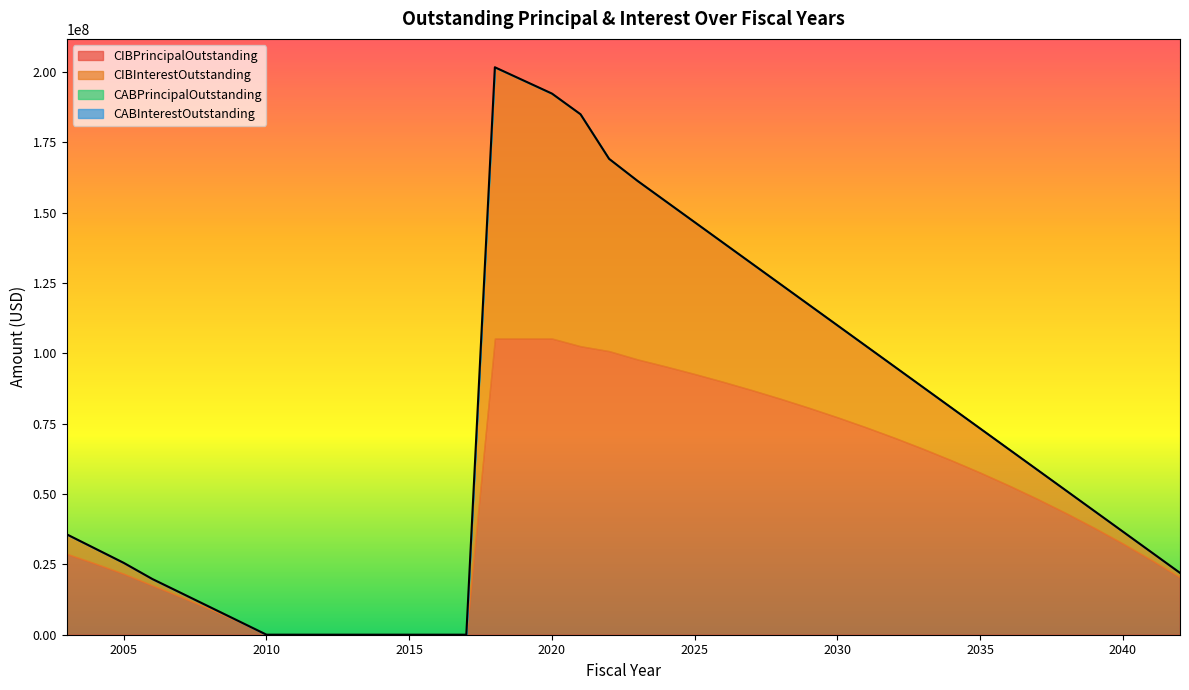

How many values in the CIBInterestOutstanding series exceed 10333936?

20